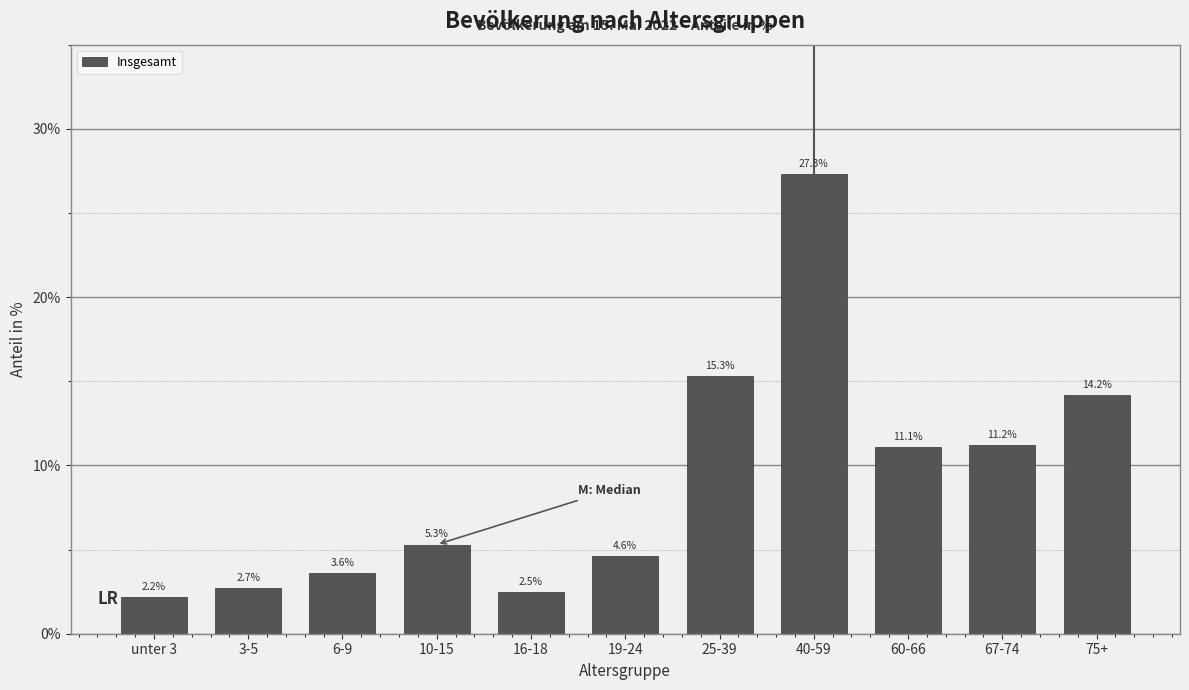

Reading right to left, transcribe all the data shown in this chart.

75+=14.2	67-74=11.2	60-66=11.1	40-59=27.3	25-39=15.3	19-24=4.6	16-18=2.5	10-15=5.3	6-9=3.6	3-5=2.7	unter 3=2.2